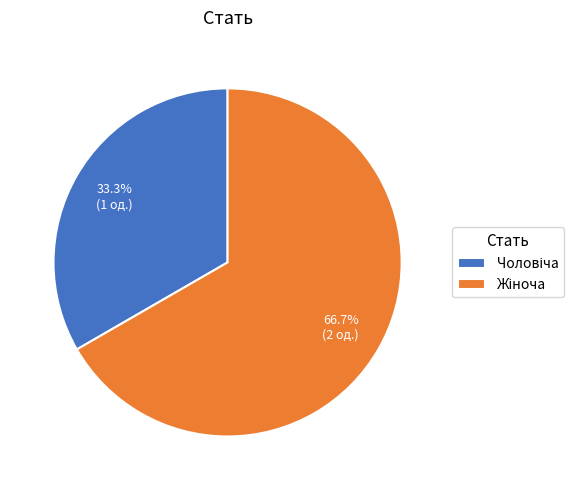

Does any single category account for the majority?

Yes